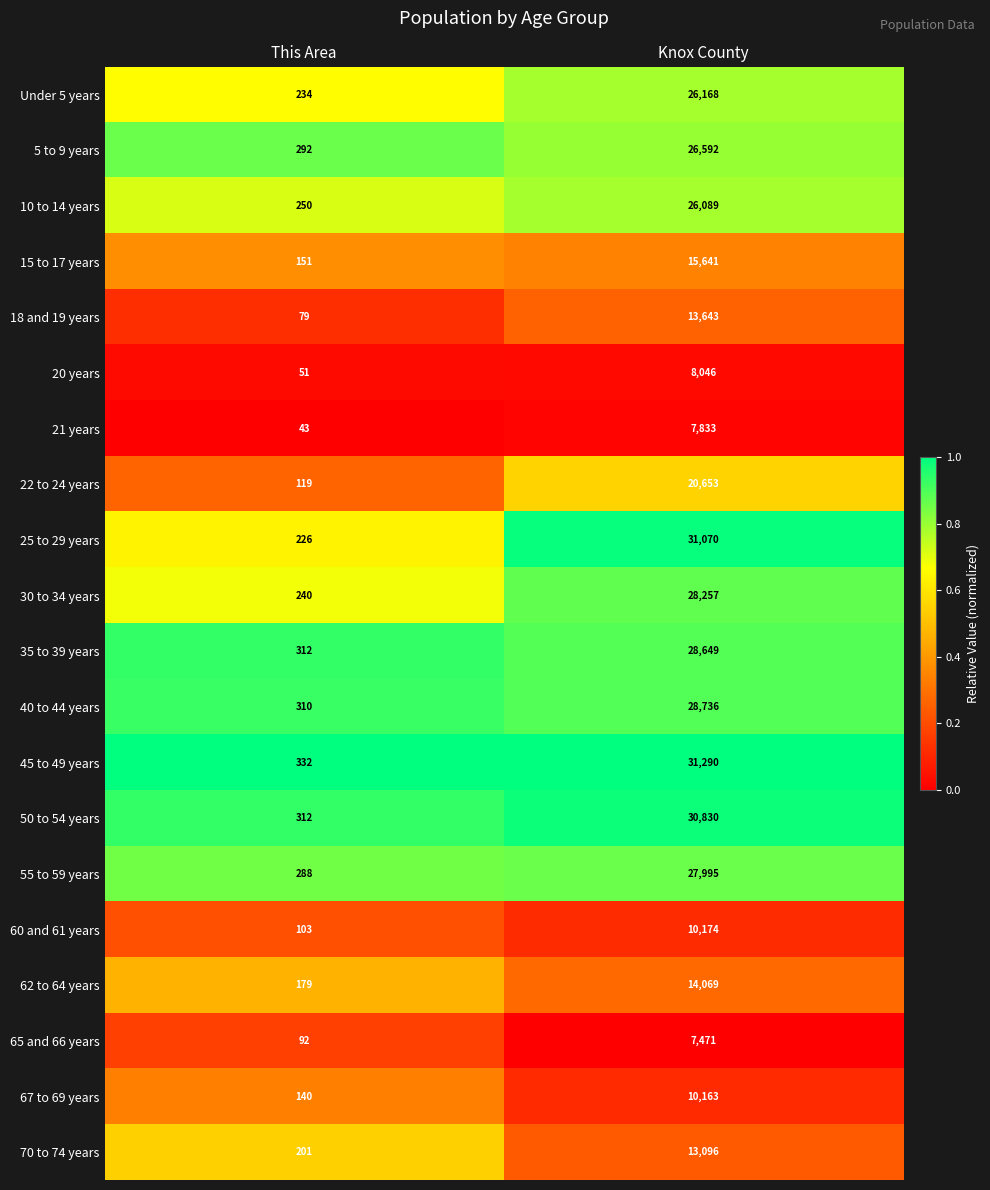

Which label corresponds to the largest value in the chart?

Knox County